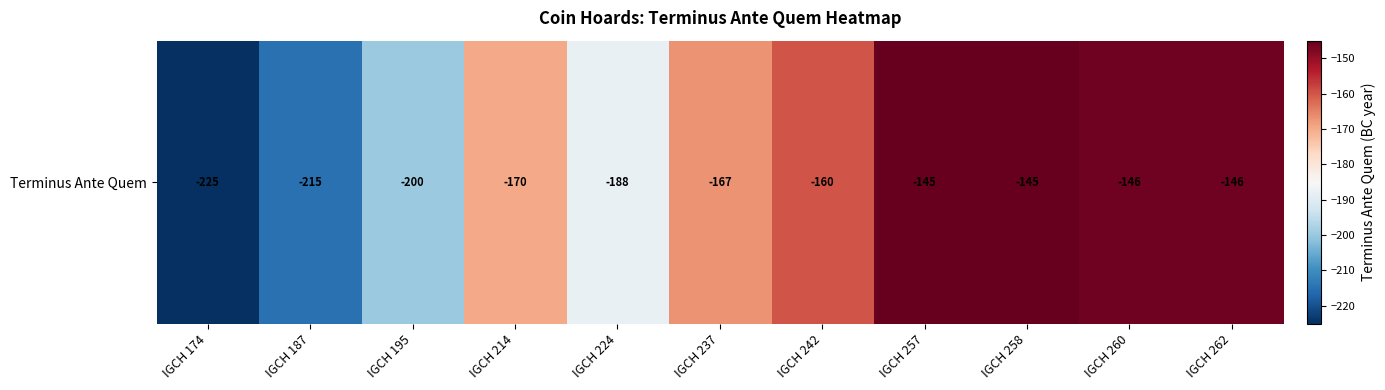

Reading left to right, transcribe all the data shown in this chart.

-225	-215	-200	-170	-188	-167	-160	-145	-145	-146	-146